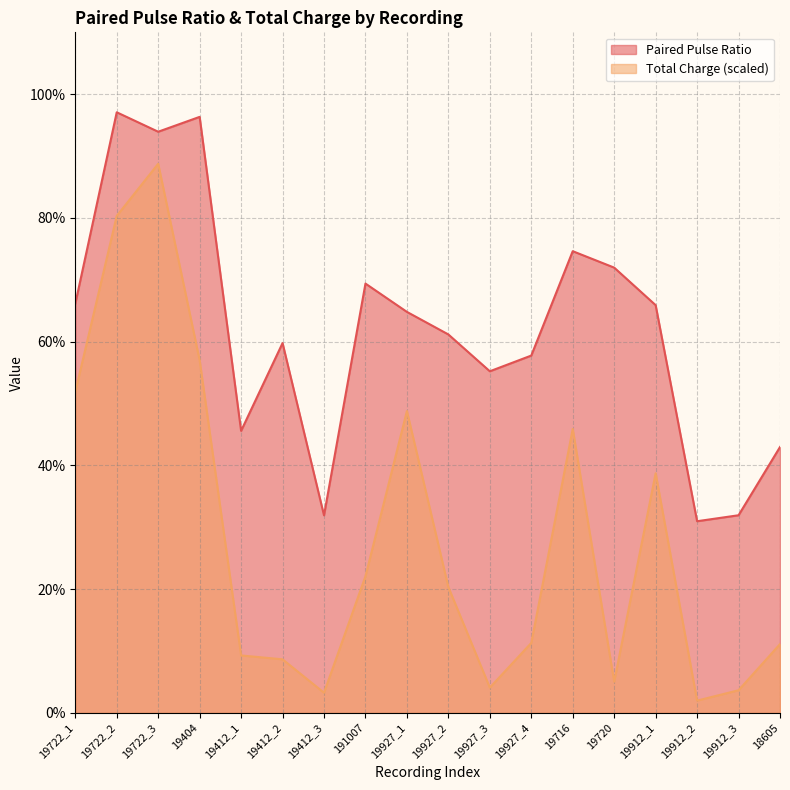

At which category is the sum across all series the highest?

19722_3